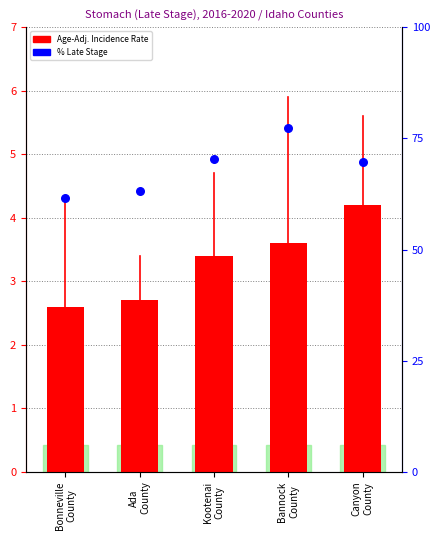

What is the total value across all series at Bonneville
County?

64.1